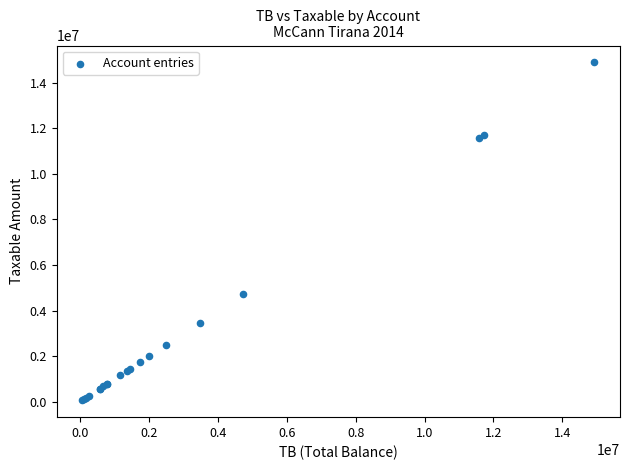

What Y value in the scatter plot is closest to 7474836?

4731146.9